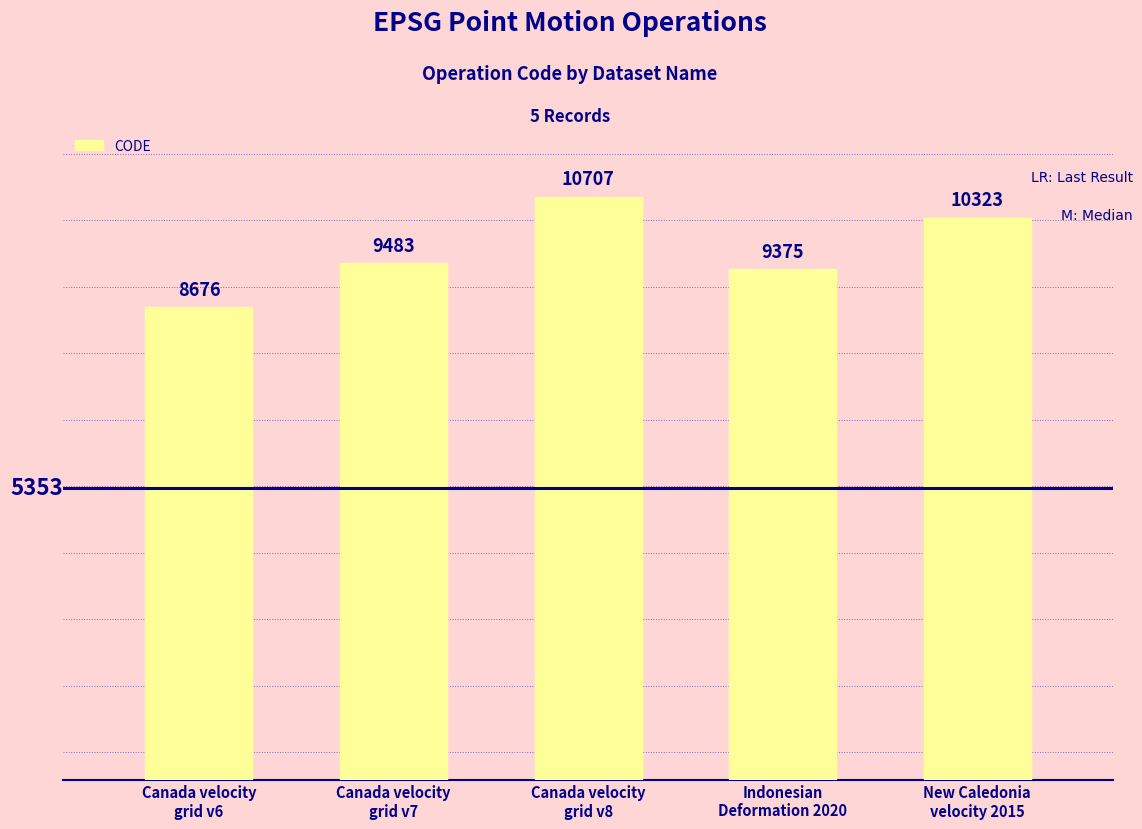

Reading left to right, extract all data points from this chart.

Canada velocity
grid v6=8676	Canada velocity
grid v7=9483	Canada velocity
grid v8=10707	Indonesian
Deformation 2020=9375	New Caledonia
velocity 2015=10323